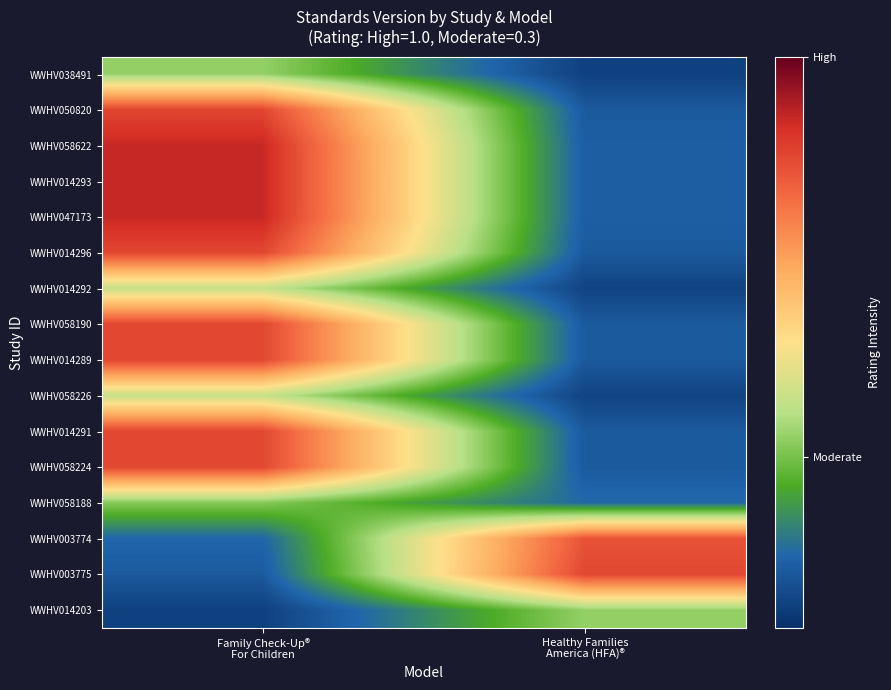

Reading left to right, extract all data points from this chart.

WWHV038491: Family Check-Up®
For Children=0.3	Healthy Families
America (HFA)®=0.0
WWHV050820: Family Check-Up®
For Children=0.8	Healthy Families
America (HFA)®=0.1
WWHV058622: Family Check-Up®
For Children=0.9	Healthy Families
America (HFA)®=0.1
WWHV014293: Family Check-Up®
For Children=0.9	Healthy Families
America (HFA)®=0.1
WWHV047173: Family Check-Up®
For Children=0.9	Healthy Families
America (HFA)®=0.1
WWHV014296: Family Check-Up®
For Children=0.8	Healthy Families
America (HFA)®=0.1
WWHV014292: Family Check-Up®
For Children=0.4	Healthy Families
America (HFA)®=0.0
WWHV058190: Family Check-Up®
For Children=0.8	Healthy Families
America (HFA)®=0.1
WWHV014289: Family Check-Up®
For Children=0.8	Healthy Families
America (HFA)®=0.1
WWHV058226: Family Check-Up®
For Children=0.4	Healthy Families
America (HFA)®=0.0
WWHV014291: Family Check-Up®
For Children=0.8	Healthy Families
America (HFA)®=0.1
WWHV058224: Family Check-Up®
For Children=0.8	Healthy Families
America (HFA)®=0.1
WWHV058188: Family Check-Up®
For Children=0.3	Healthy Families
America (HFA)®=0.1
WWHV003774: Family Check-Up®
For Children=0.1	Healthy Families
America (HFA)®=0.8
WWHV003775: Family Check-Up®
For Children=0.1	Healthy Families
America (HFA)®=0.8
WWHV014203: Family Check-Up®
For Children=0.0	Healthy Families
America (HFA)®=0.3